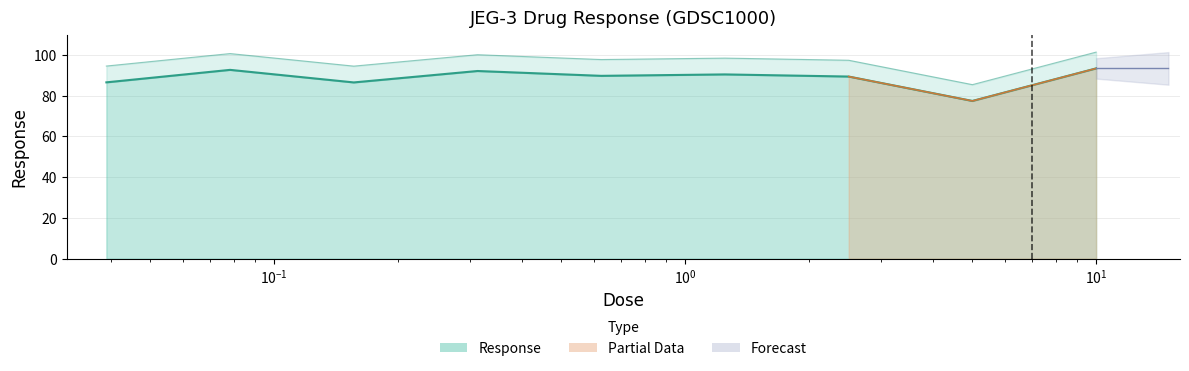

Approximately how many times larger is the value at 10.0 compared to 0.078125?

1.0